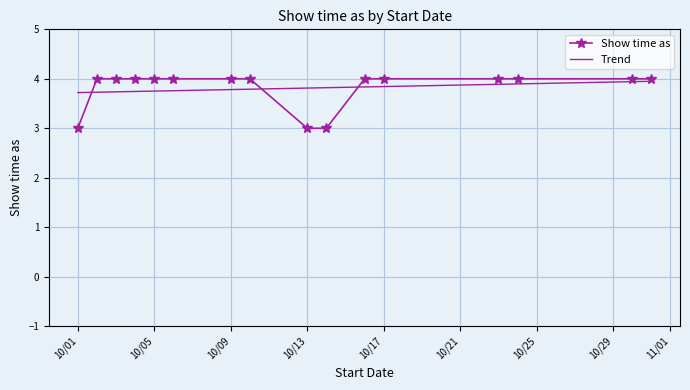

Between 10/3/2015 and 10/6/2015, which is larger?

10/6/2015